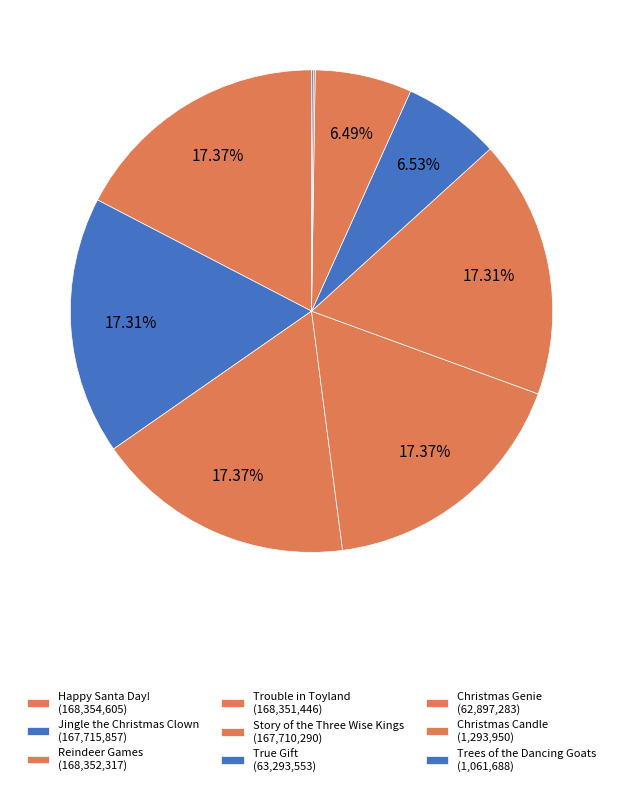

Approximately how many times larger is the value at Christmas Candle compared to Trees of the Dancing Goats?

1.2